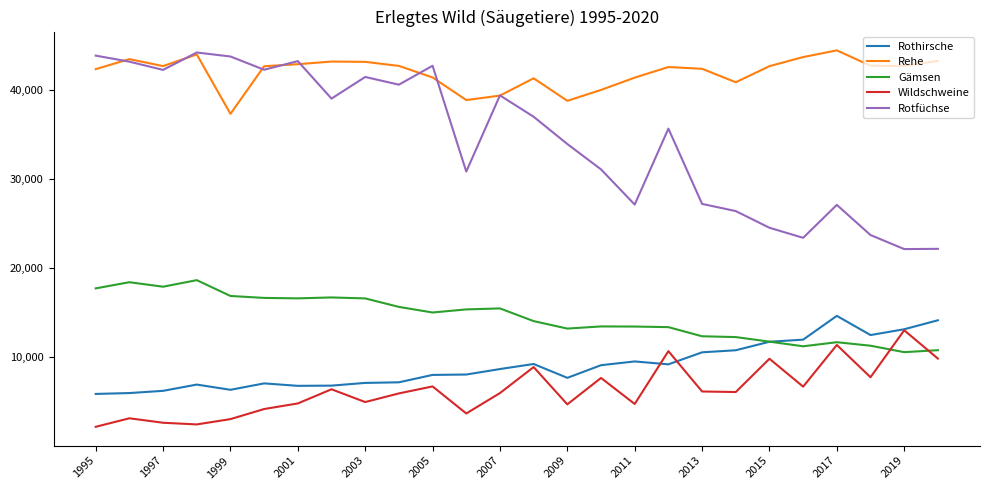

What is the minimum value shown in the chart?

2167